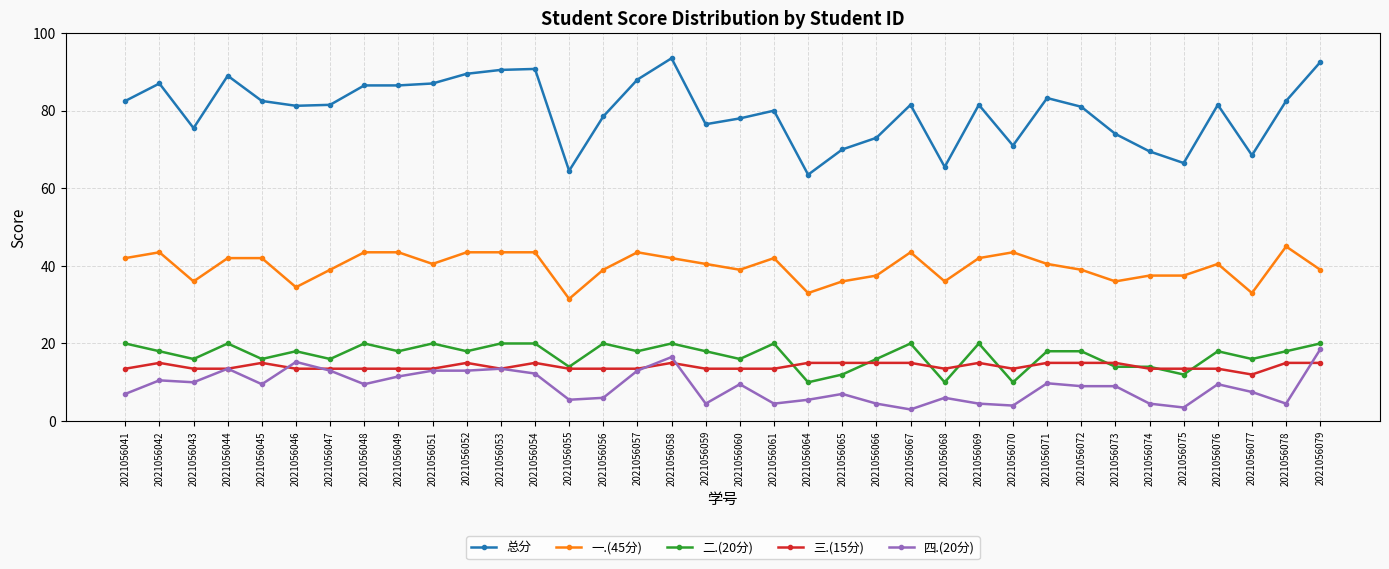

What is the sum of all 一.(45分) values?

1434.0